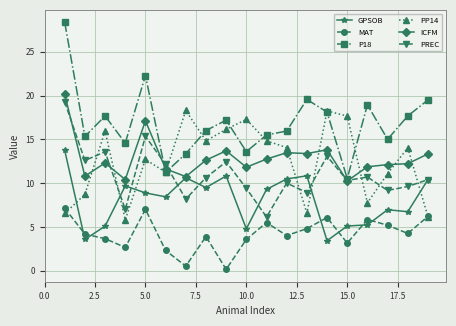

What is the value of the P18 point at the 3rd from the left?

17.7